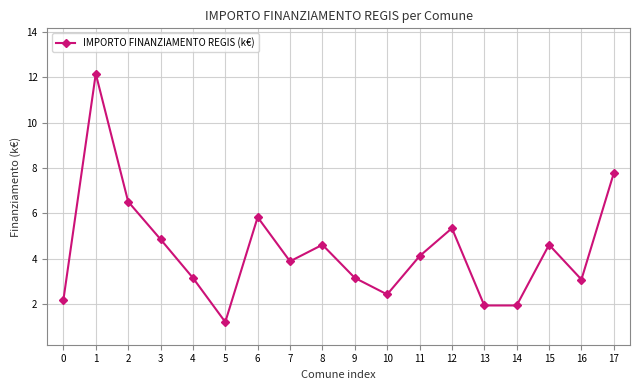

How many interior local peaks (higher than both neighbors) does the data have?

5